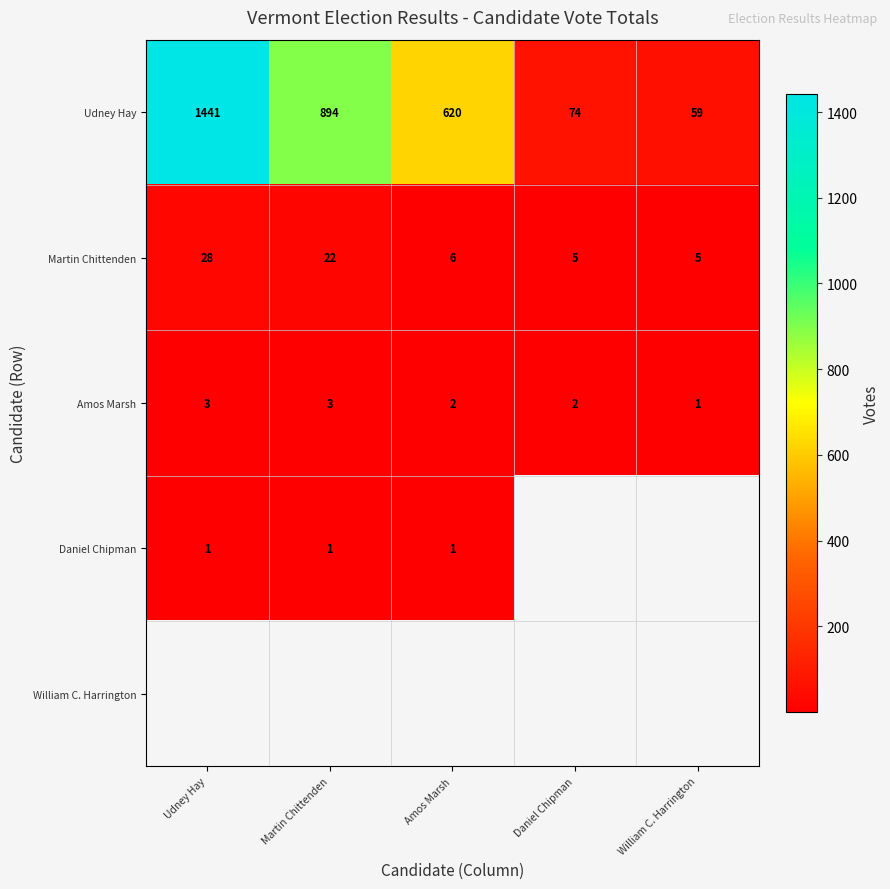

At which label is Martin Chittenden closest to 16?

Martin Chittenden